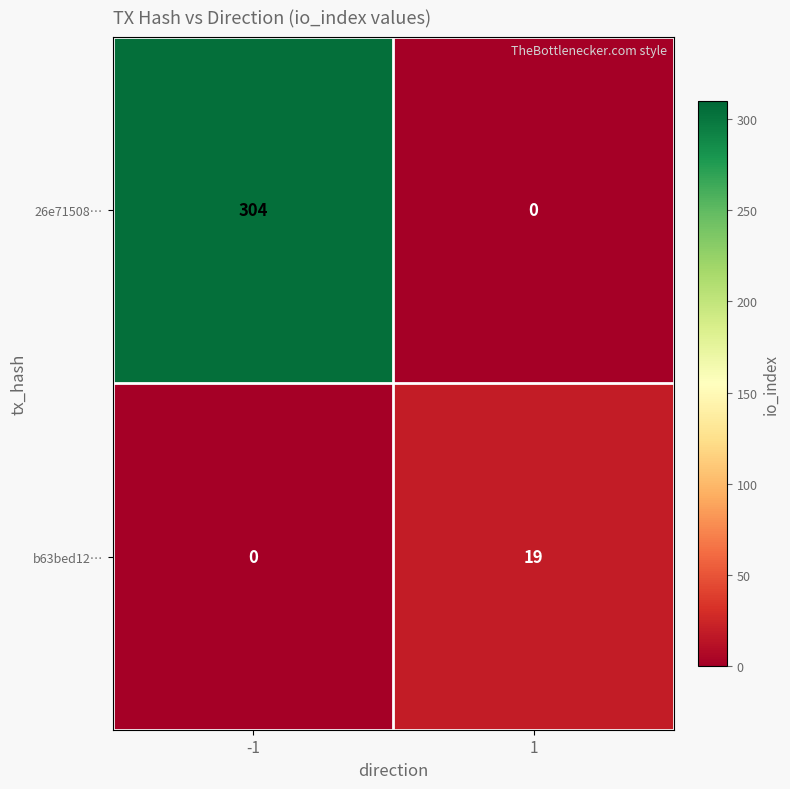

At -1, list the series in order from smallest to largest.

b63bed12…, 26e71508…